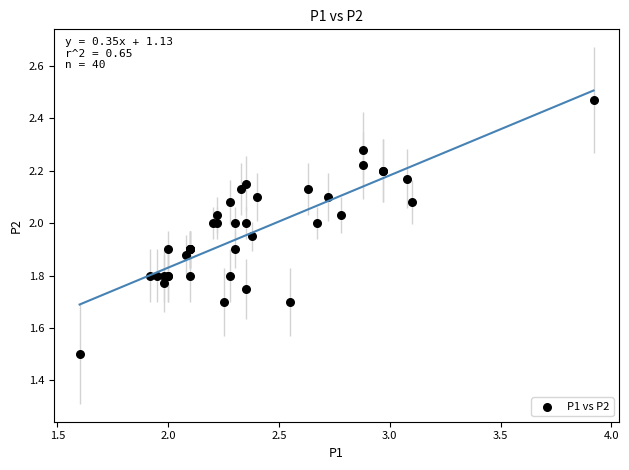

What Y value in the scatter plot is closest to 1?

1.5